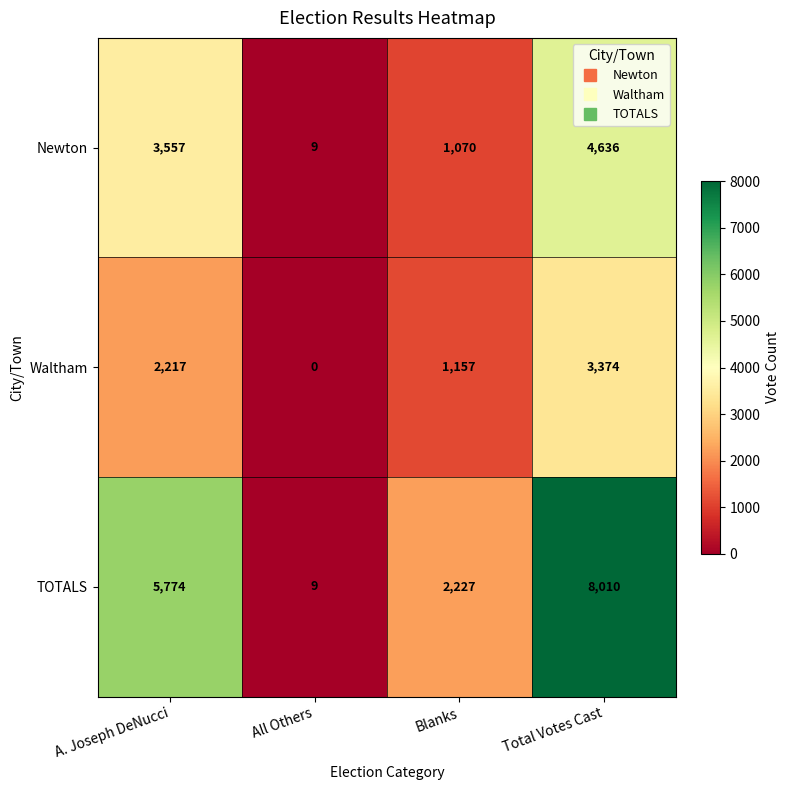

At how many categories does at least one series exceed 59?

3